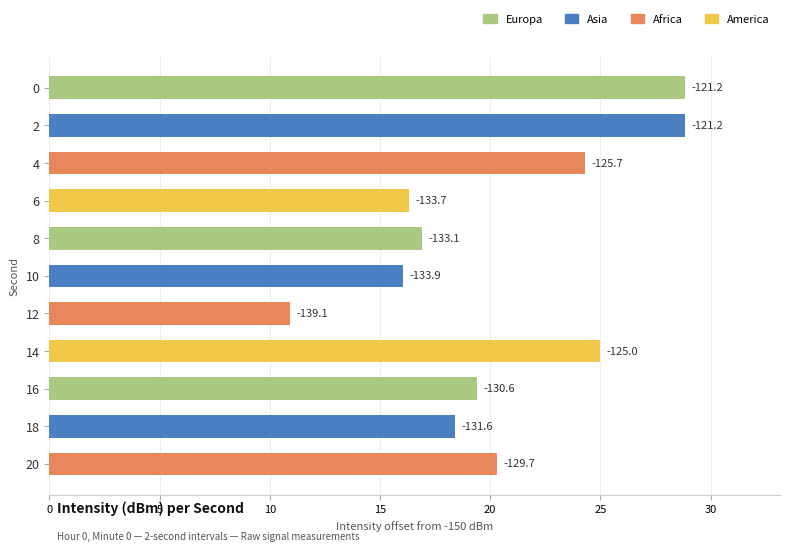

Are the bars horizontal?

Yes